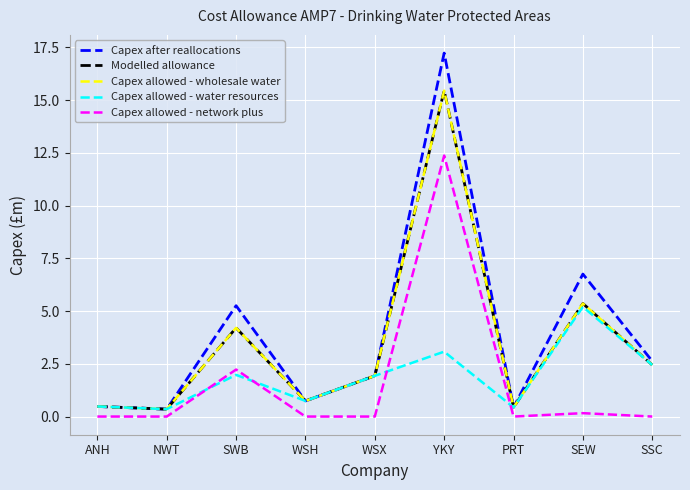

What value does the Capex allowed - water resources series have at WSX?

1.9